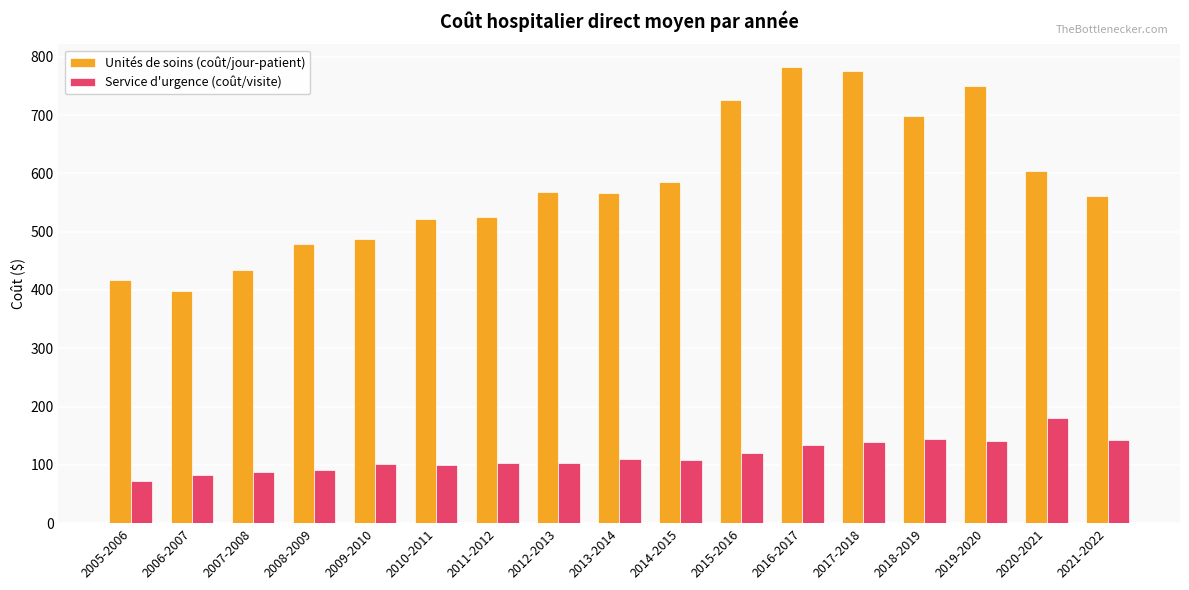

At which label does Service d'urgence (coût/visite) reach its minimum?

2005-2006